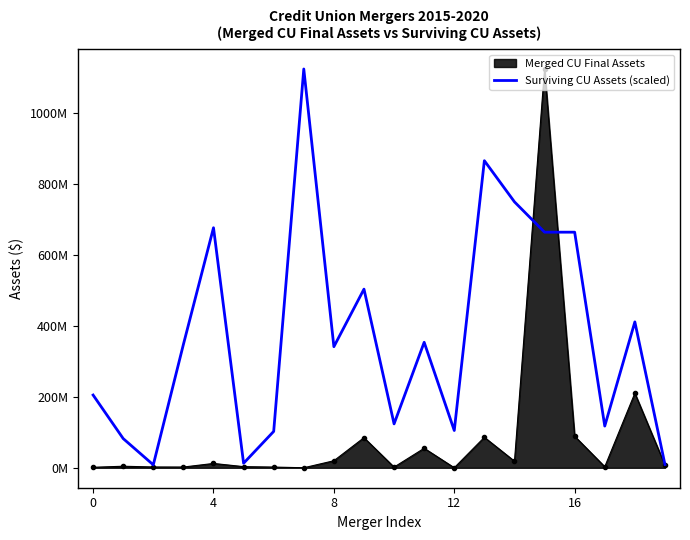

What are all the series names shown in the legend?

Merged CU Final Assets, Surviving CU Assets (scaled)